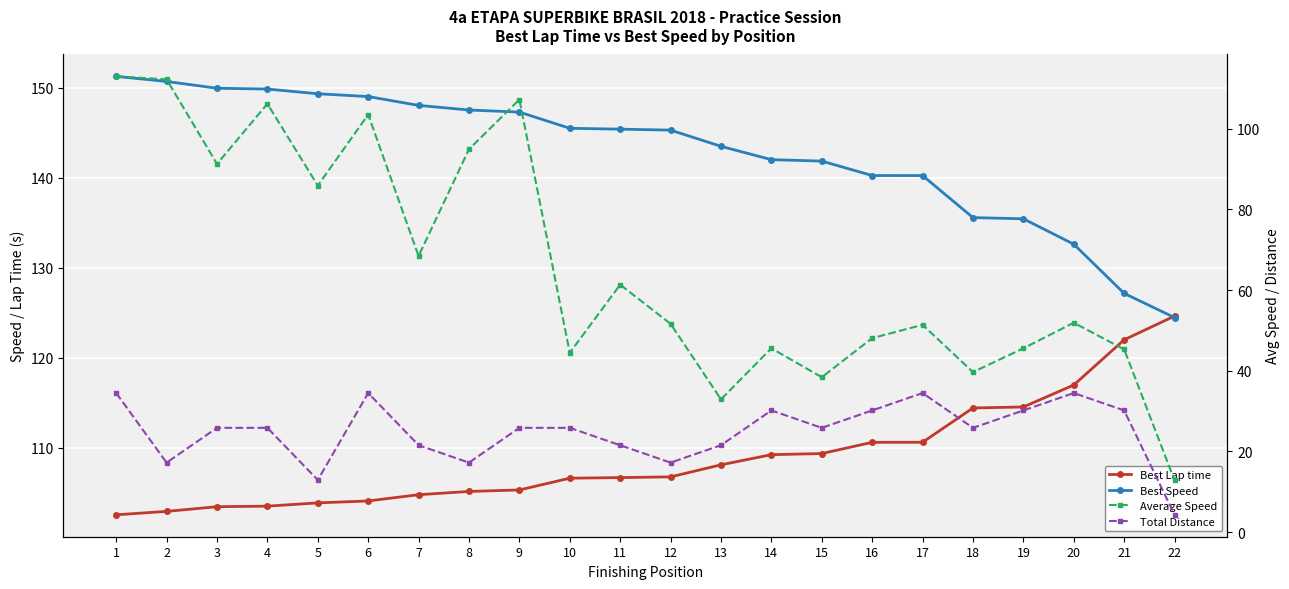

Which series has the largest range (max minus min)?

Average Speed